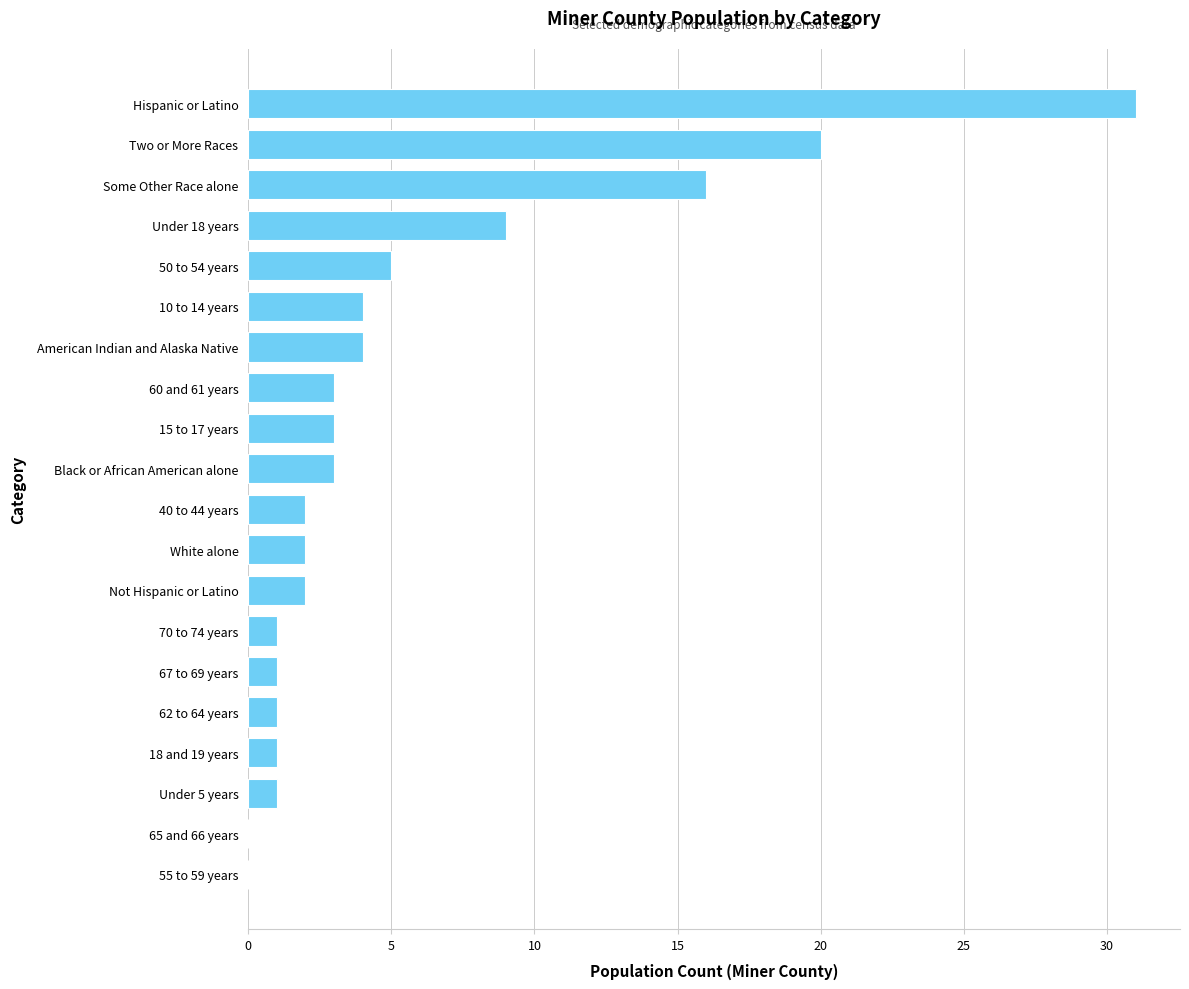

Approximately how many times larger is the value at American Indian and Alaska Native compared to White alone?

2.0